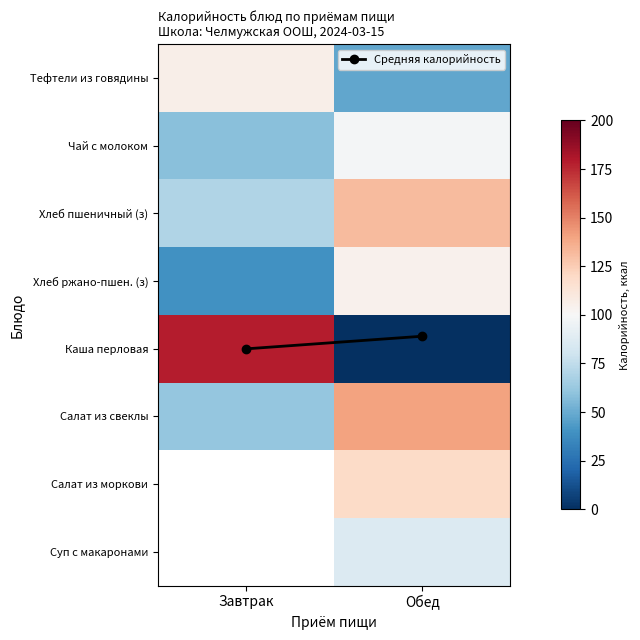

At which label is Чай с молоком closest to 77?

Завтрак